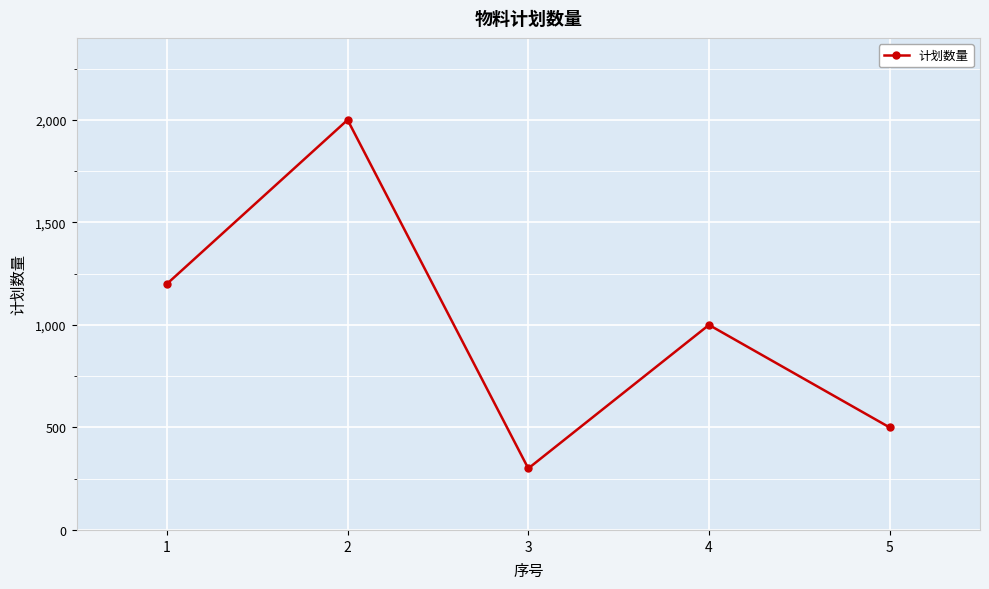

List the labels in order of value, smallest first.

3, 5, 4, 1, 2